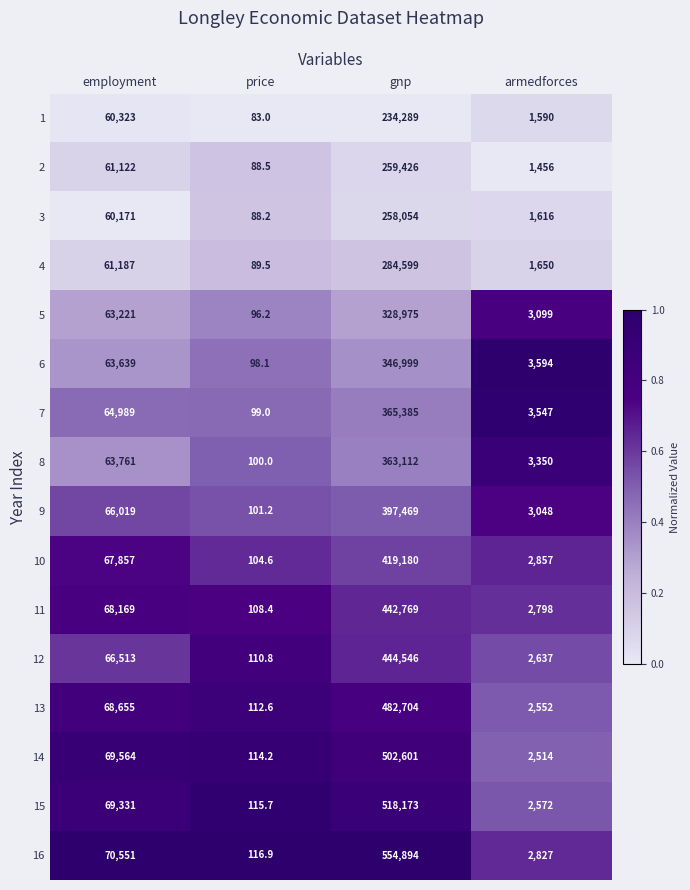

What is the sum of all 14 values?

574793.2